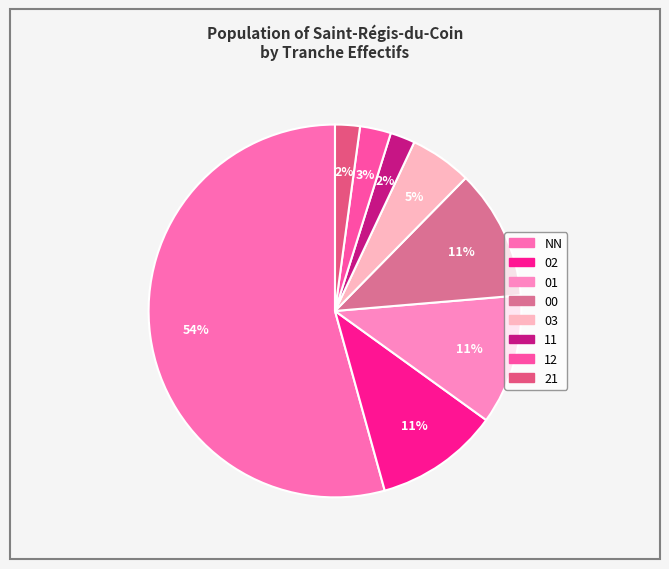

Count the number of slices in the pie.

8